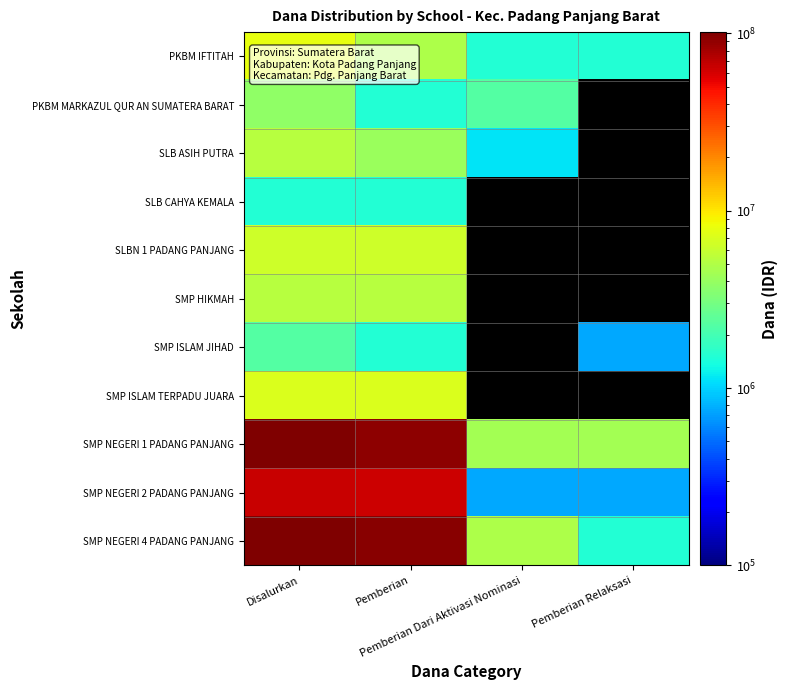

At which category is the sum across all series the highest?

Disalurkan